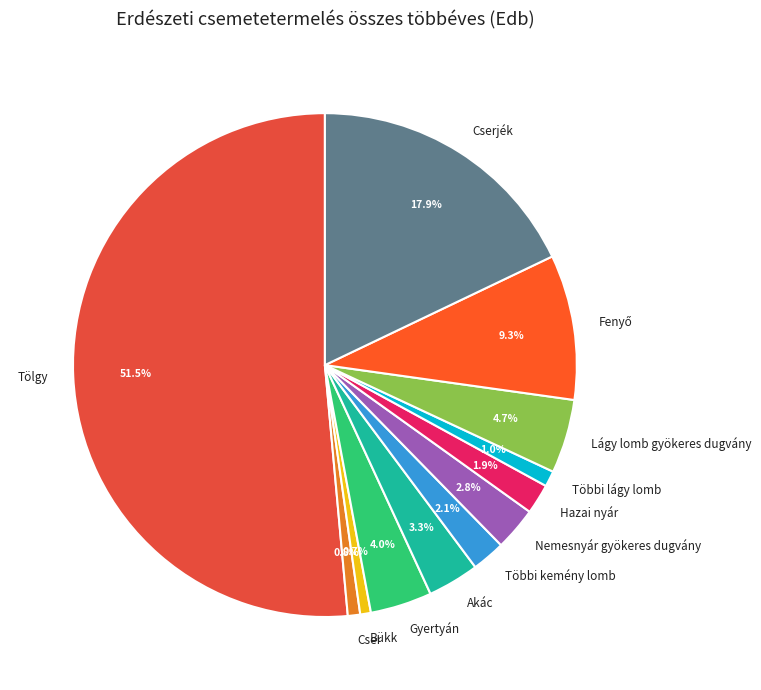

Which category accounts for the majority?

Tölgy